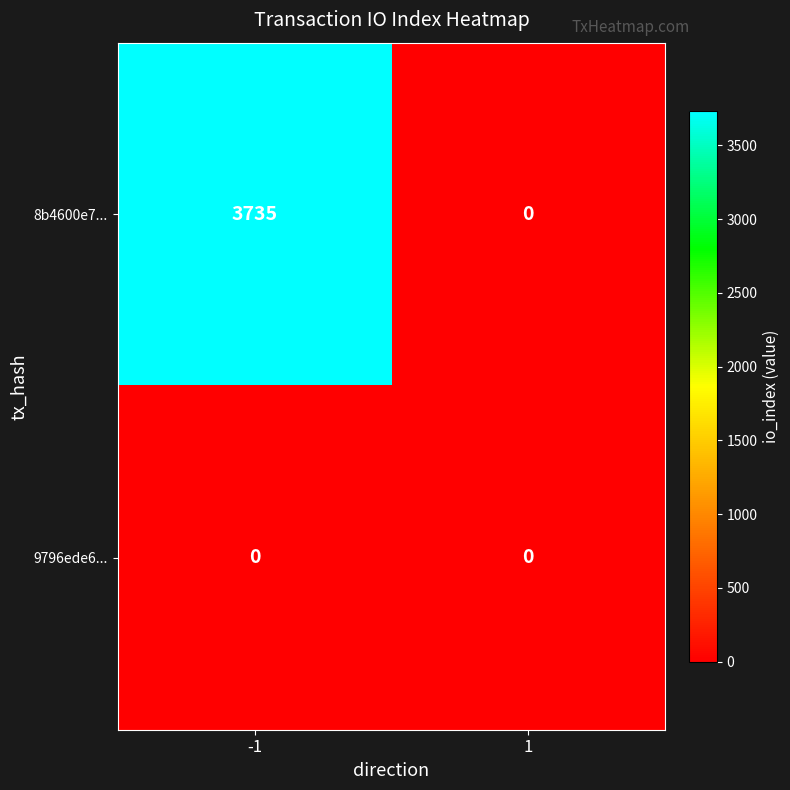

What is the greatest value displayed?

3735